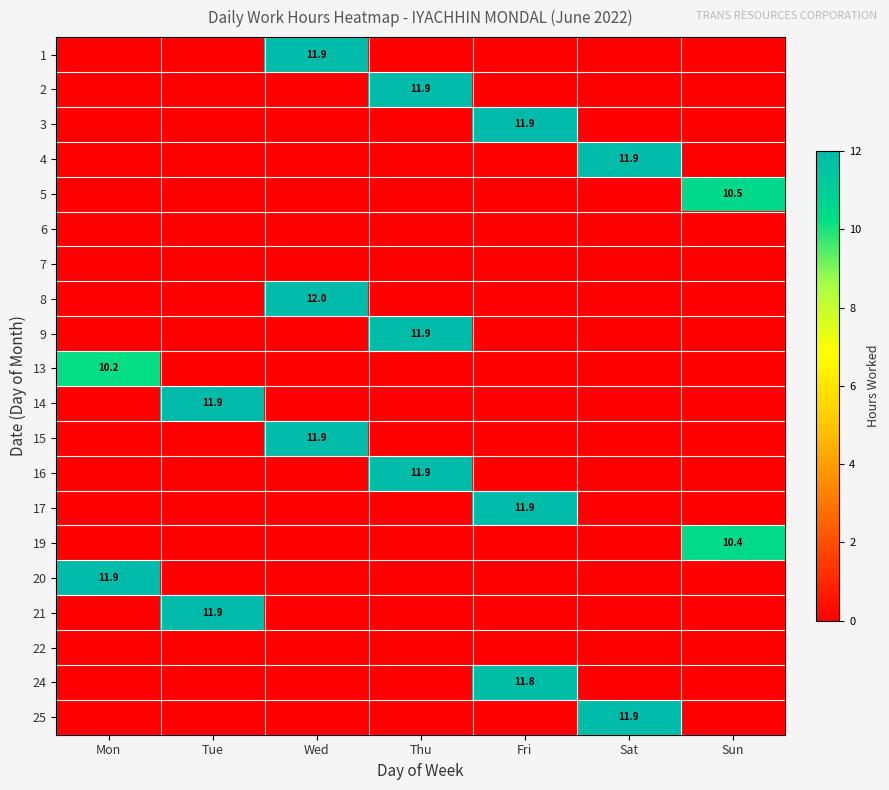

The 16 series shows 6.9 at Thu. True or false?

False